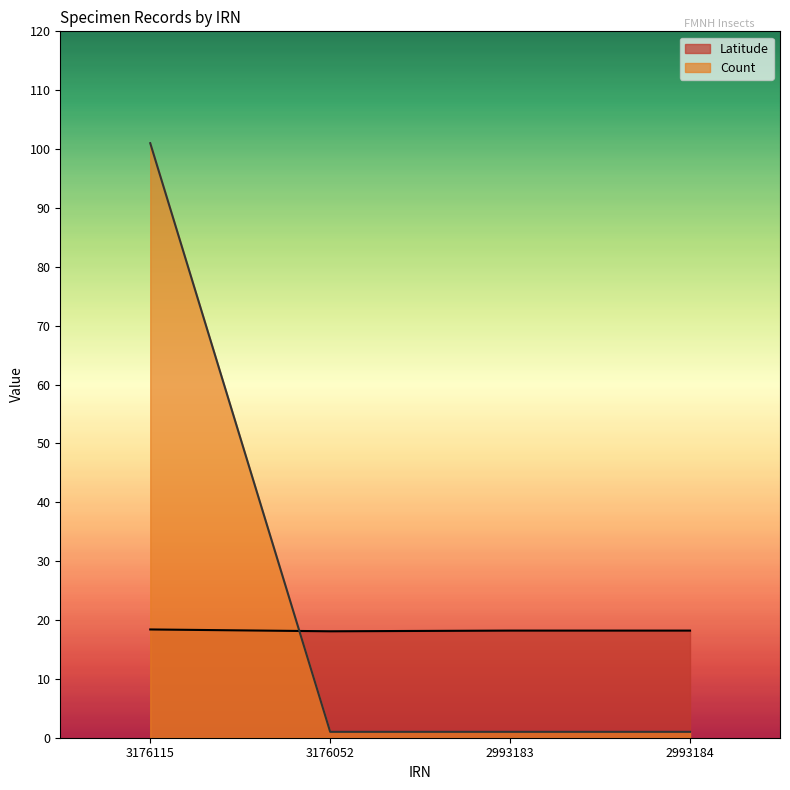

Which series ends up on top after the final intersection of Latitude and Count?

Latitude